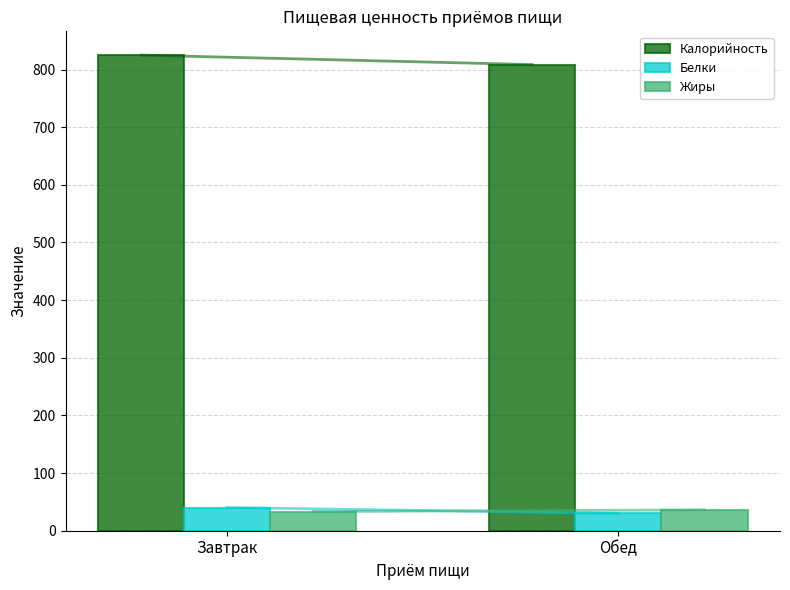

What is the sum of the Калорийность values at Завтрак and Обед?

1633.6